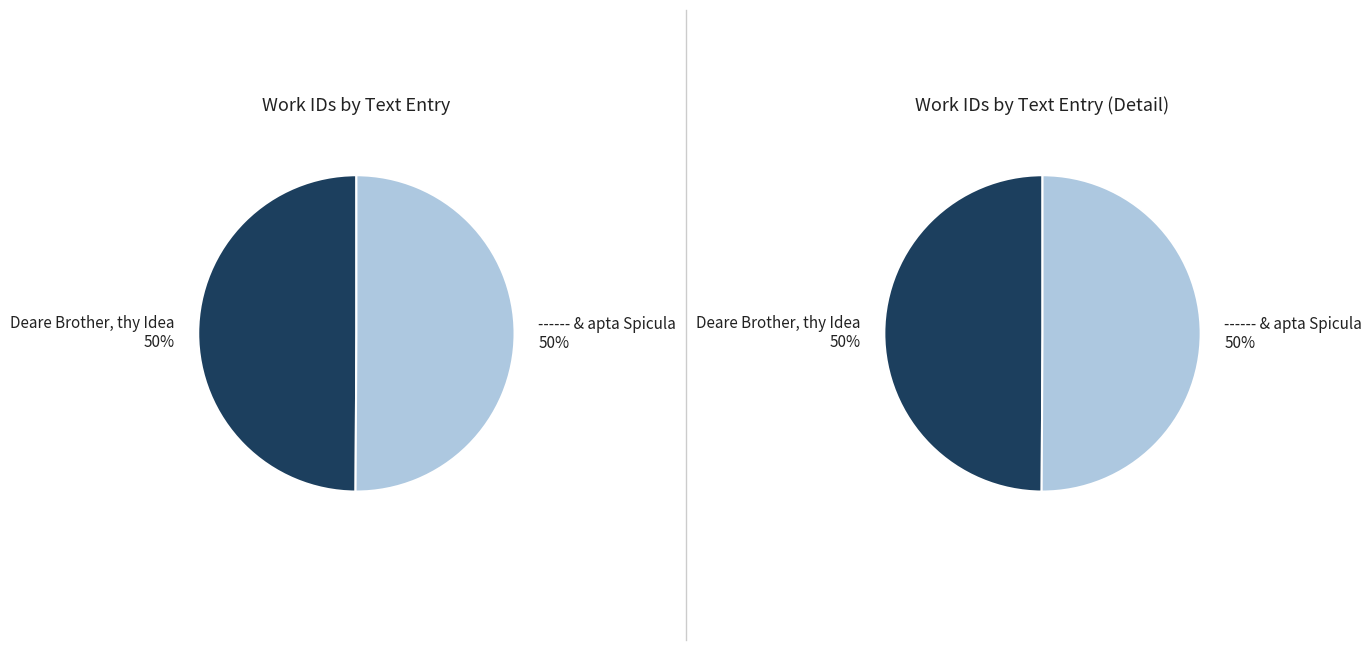

Approximately how many times larger is the value at Deare Brother, thy Idea compared to ------ & apta Spicula?

1.0